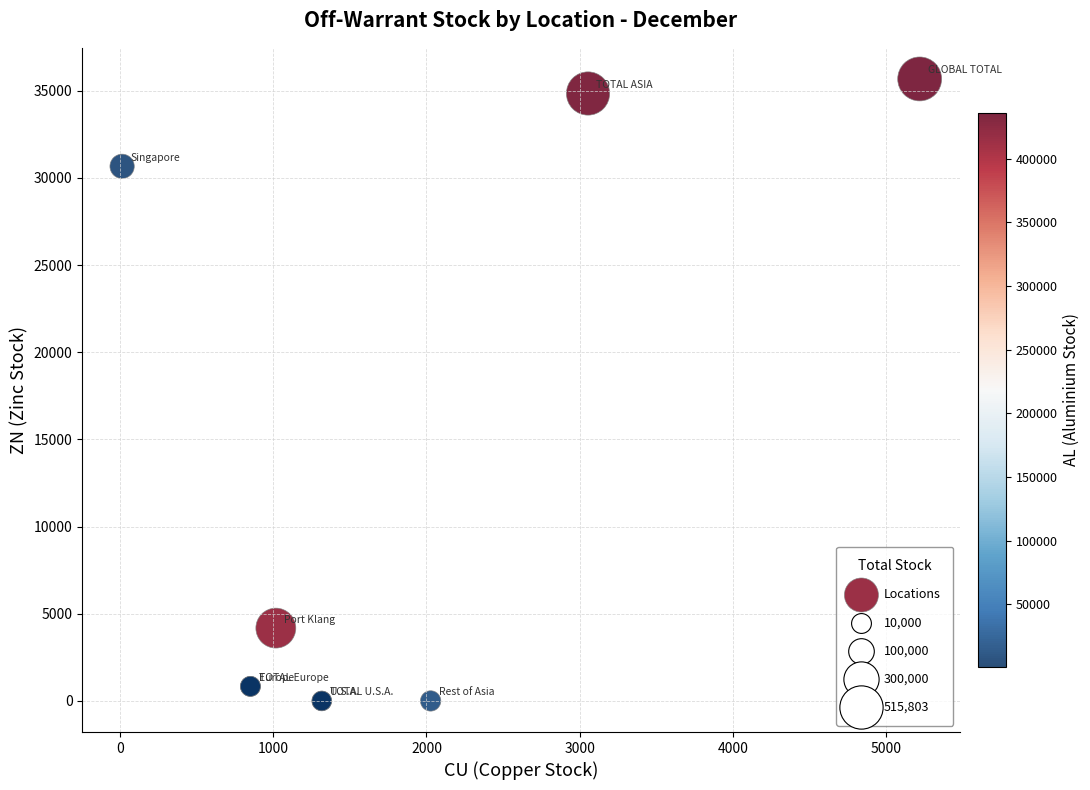

What Y value in the scatter plot is closest to 17839?

30666